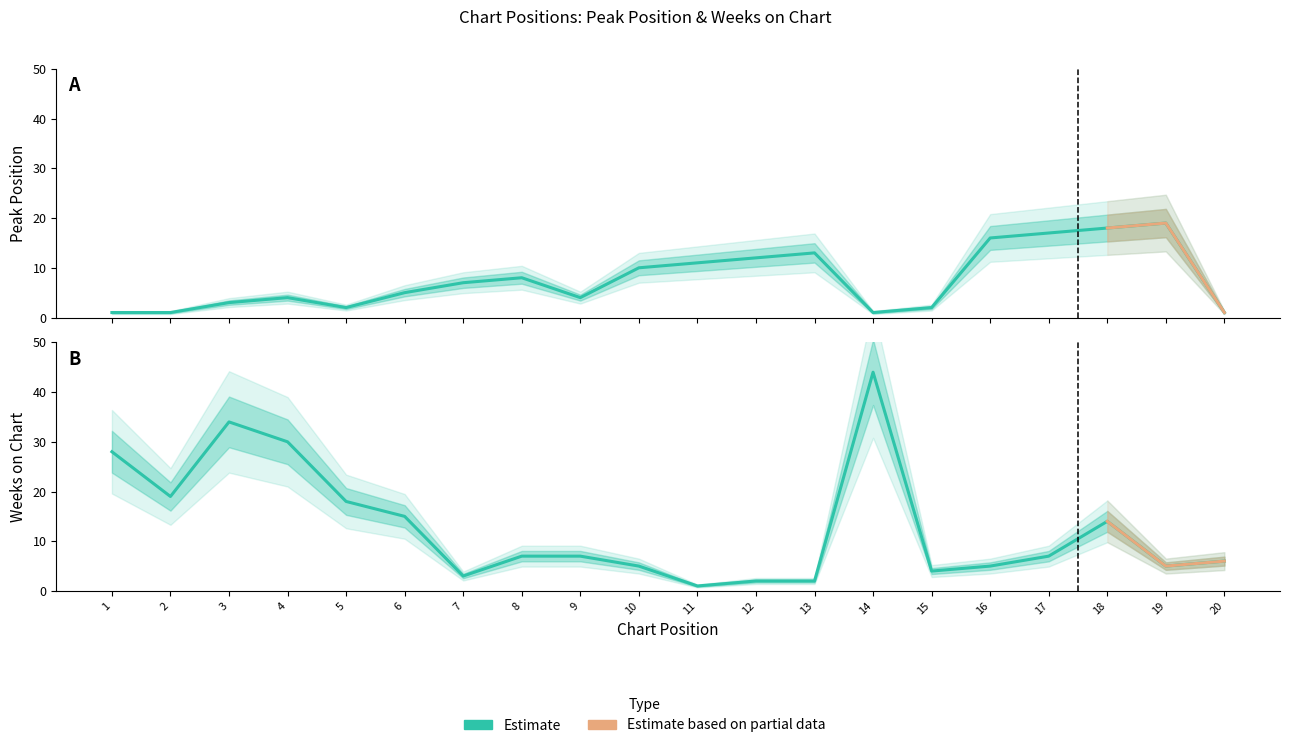

How many values in the Weeks on Chart series are below 7?

9